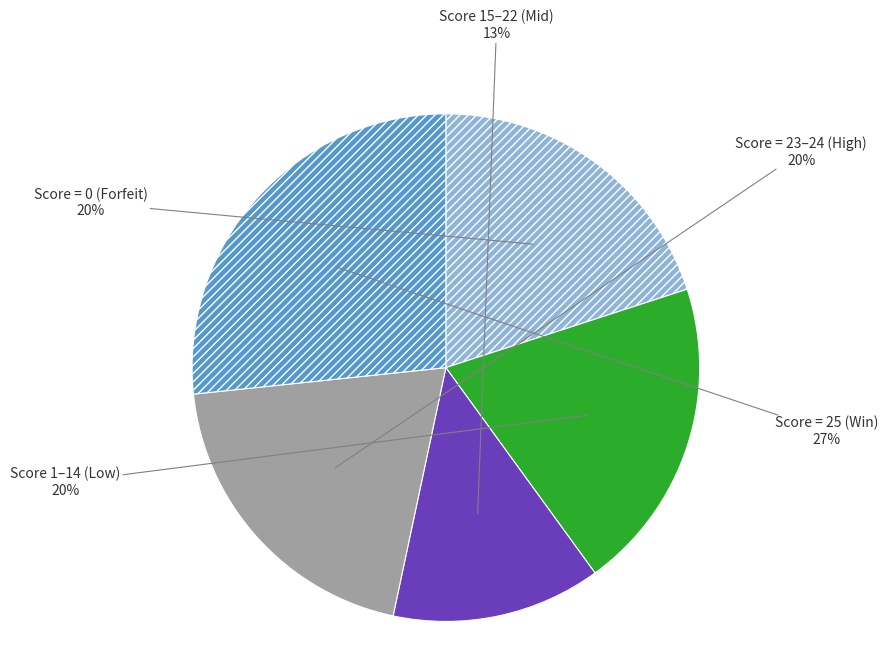

How many slices are in this pie chart?

5